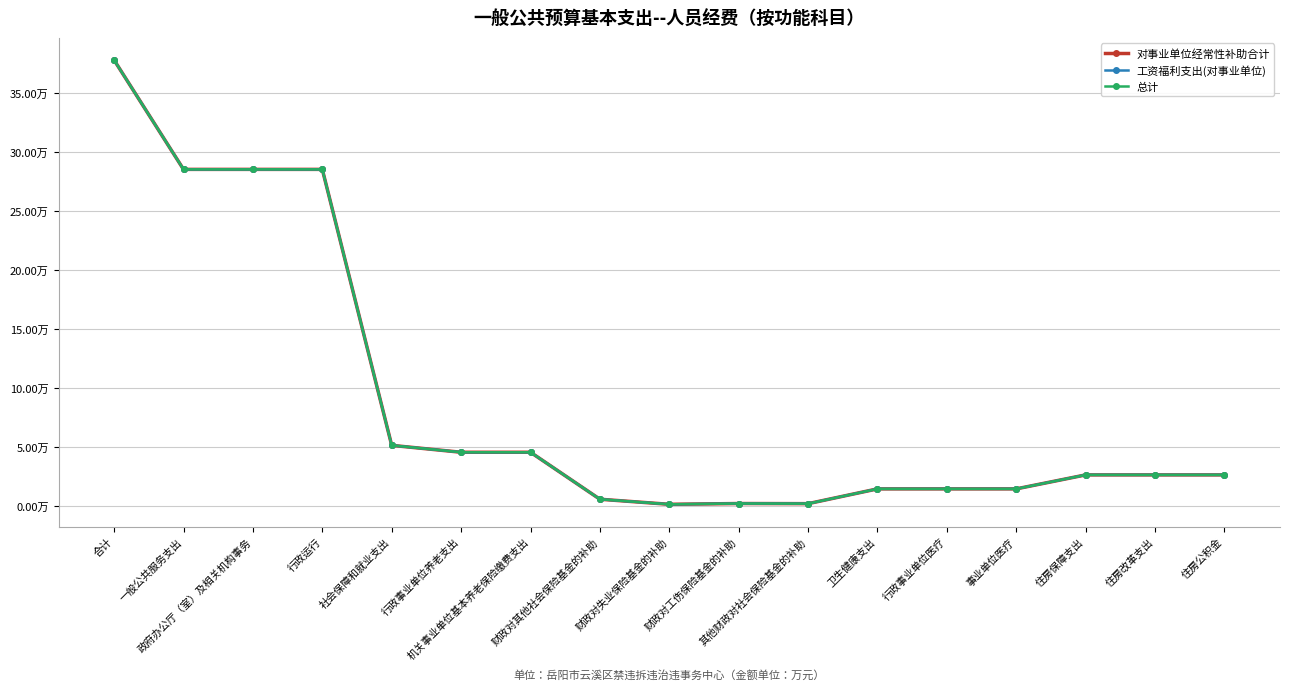

True or false: 对事业单位经常性补助合计 and 工资福利支出(对事业单位) intersect in this chart.

False